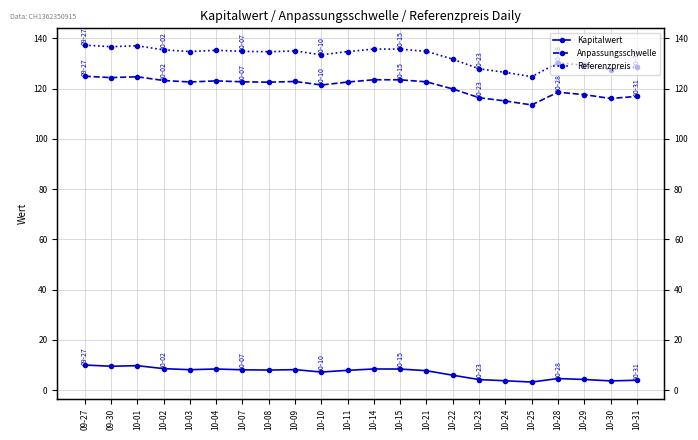

Is it true that Anpassungsschwelle equals 73.1 at 10-03?

False